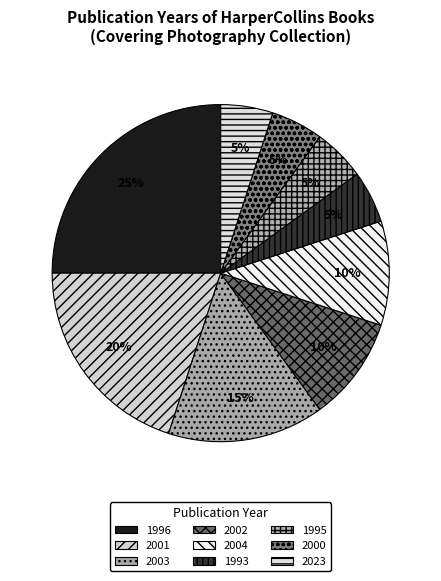

To the nearest percent, what portion does 2003 represent?

15%